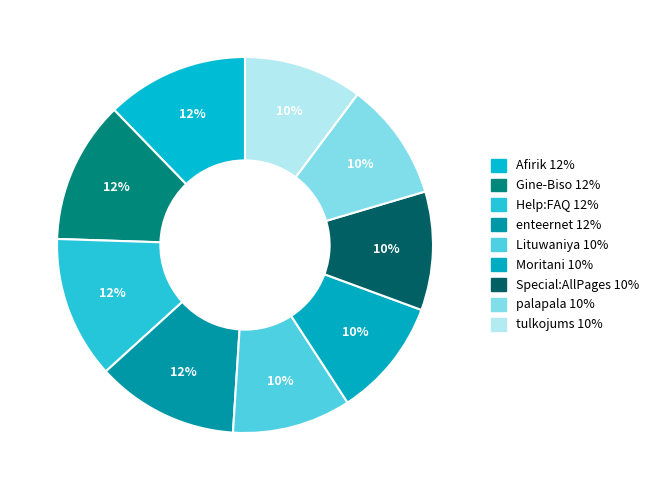

How many slices are in this pie chart?

9